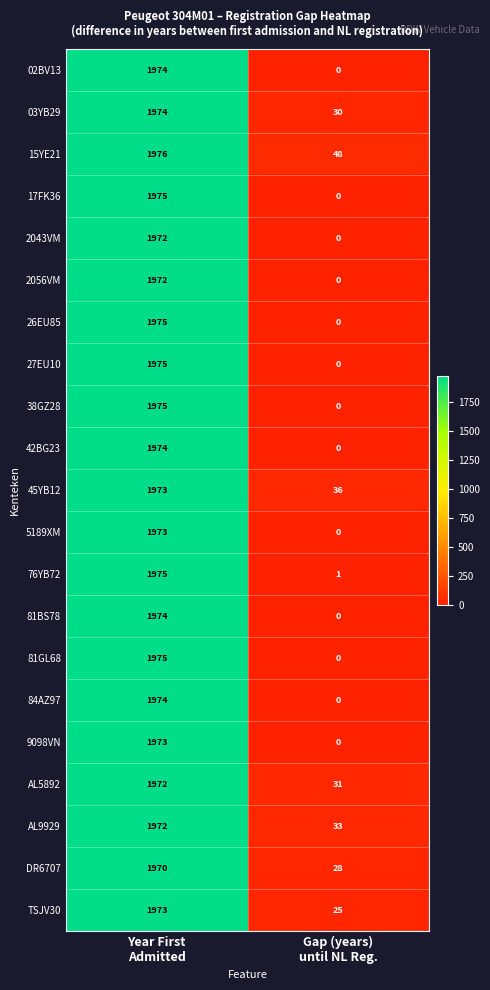

What is the difference between the highest and lowest values at Year First
Admitted?

6